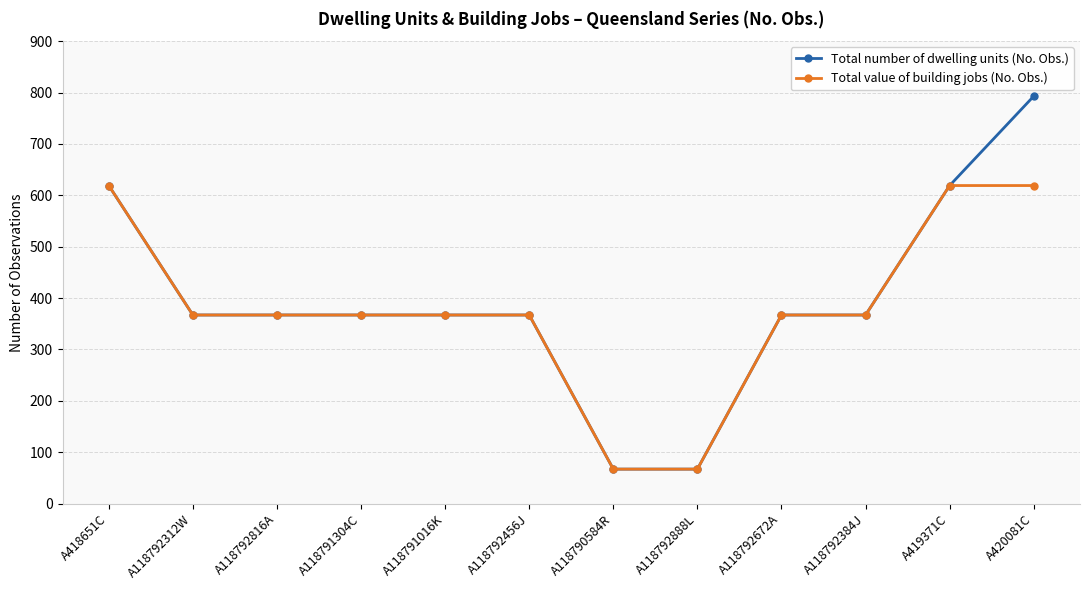

Which series has the widest spread of values?

Total number of dwelling units (No. Obs.)